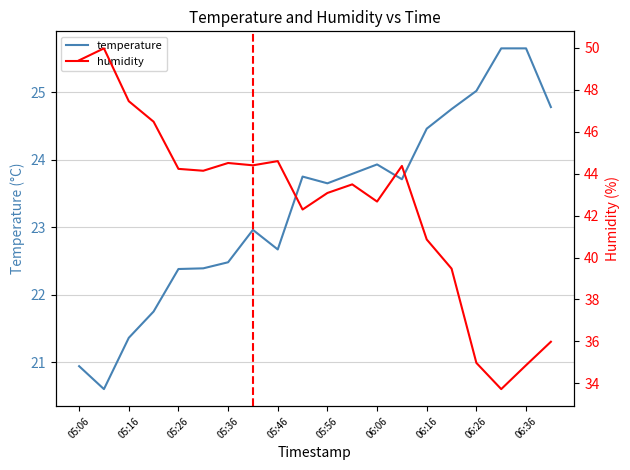

Does the chart have visible grid lines?

Yes